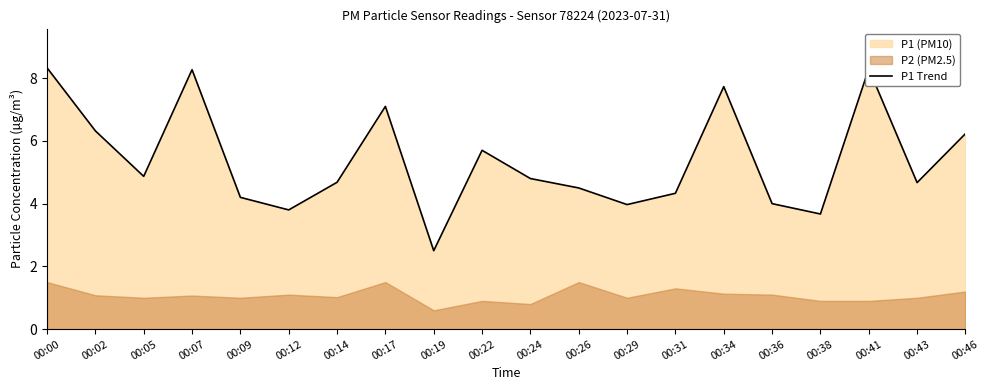

True or false: P1 Trend has a value of 4.0 at 00:29.

True